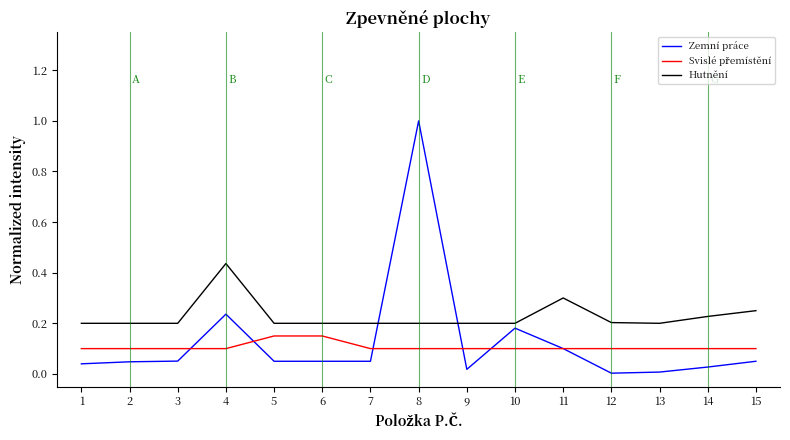

At which category is the sum across all series the highest?

8